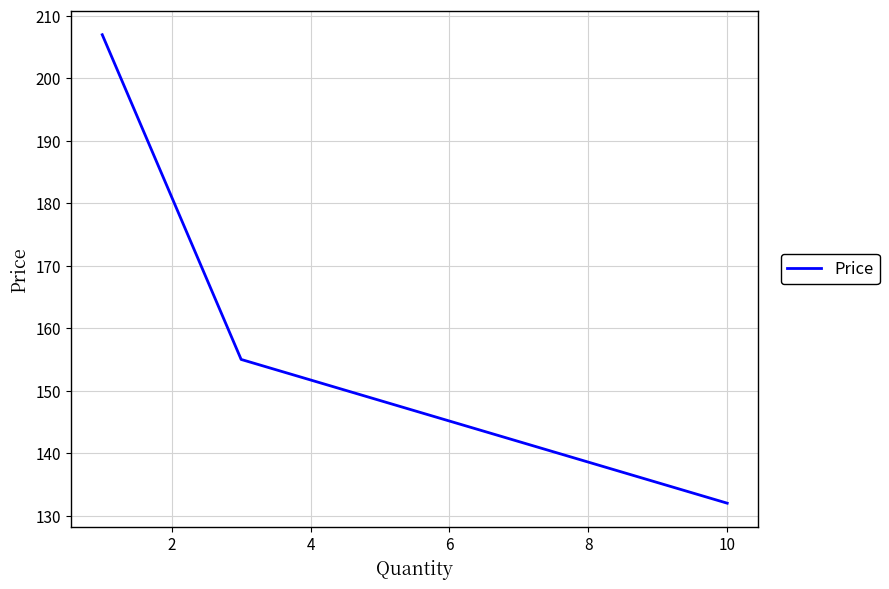

What is the maximum value shown in the chart?

207.0